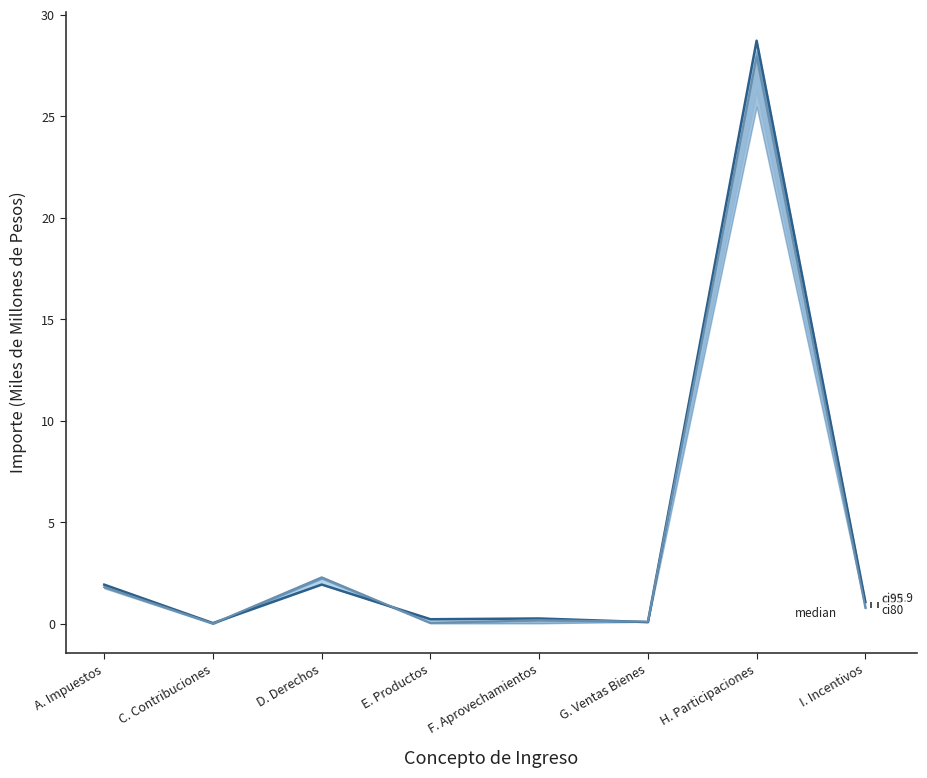

What is the difference between the maximum and minimum values in the median series?

28.7